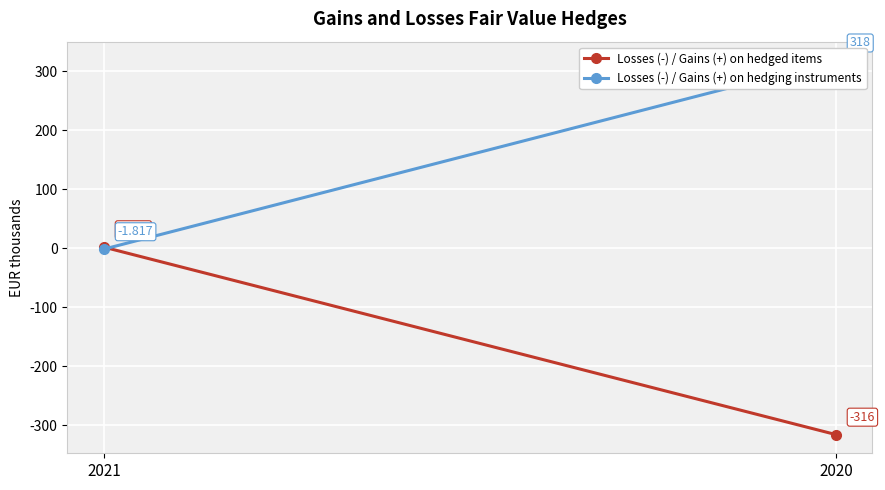

What is the difference between the highest and lowest values at 2021?

3.4